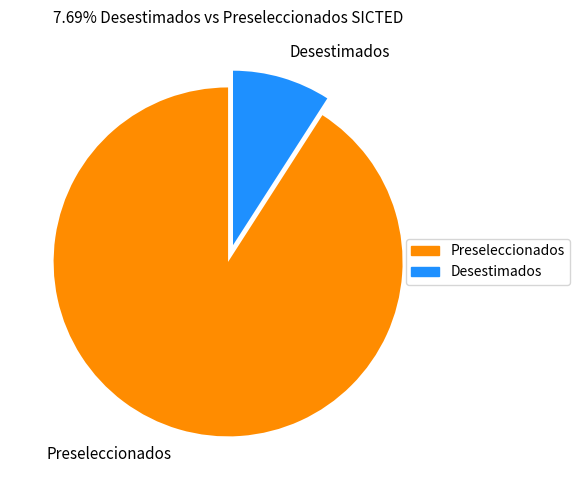

Which category accounts for the majority?

Preseleccionados